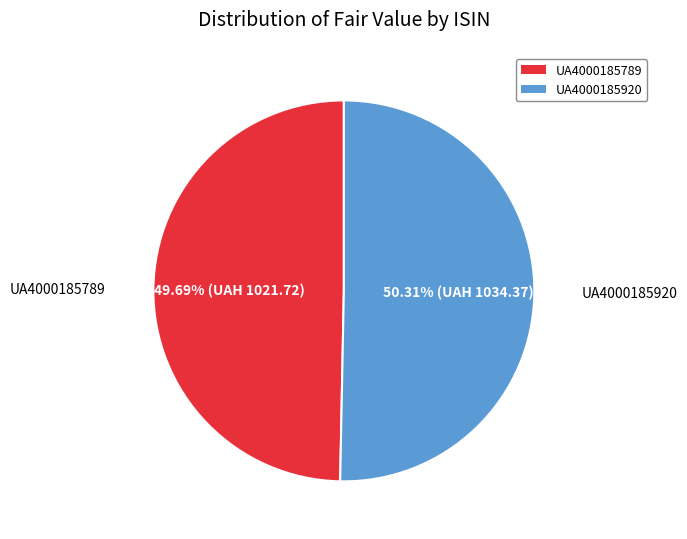

What is the ratio of the value at UA4000185920 to the value at UA4000185789?

1.0